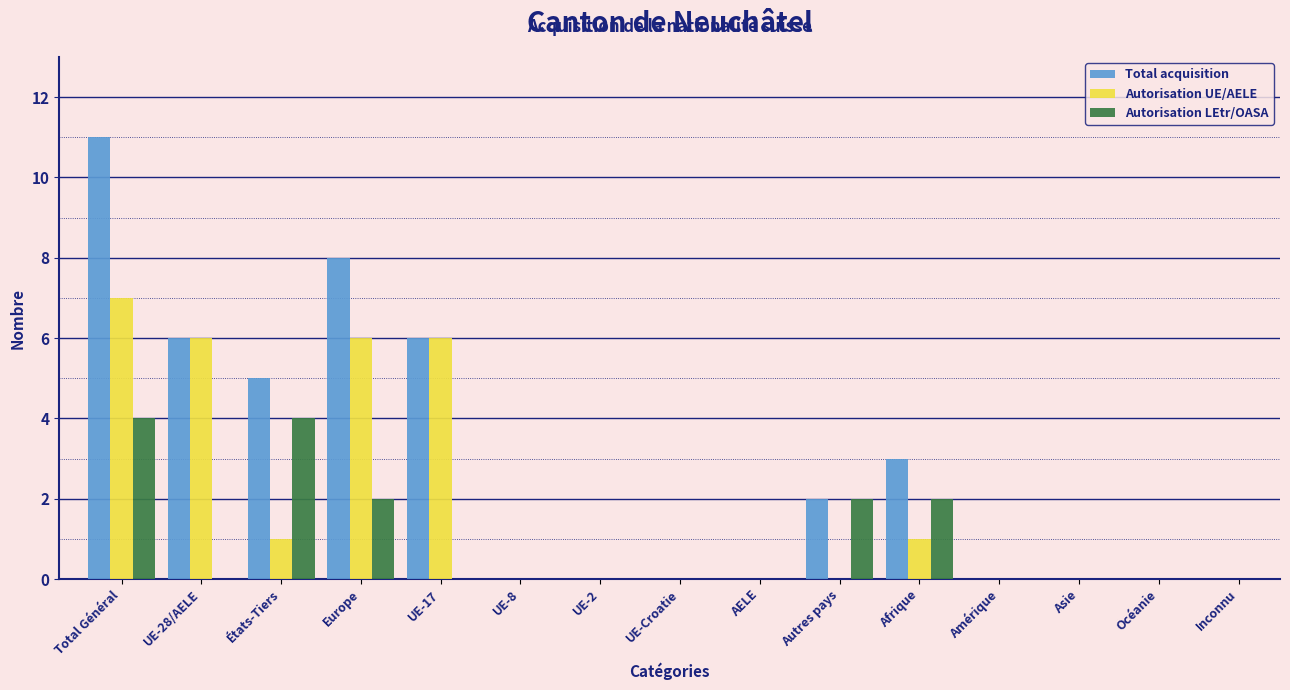

Between UE-28/AELE and Afrique, which series saw the biggest shift?

Autorisation UE/AELE